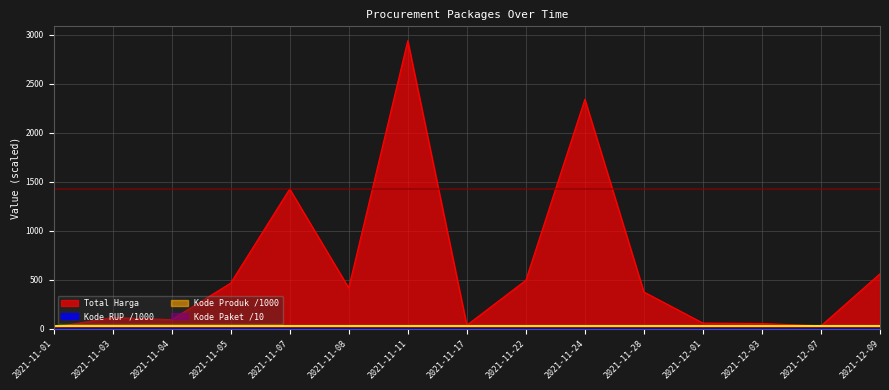

How many categories are shown in the chart?

15